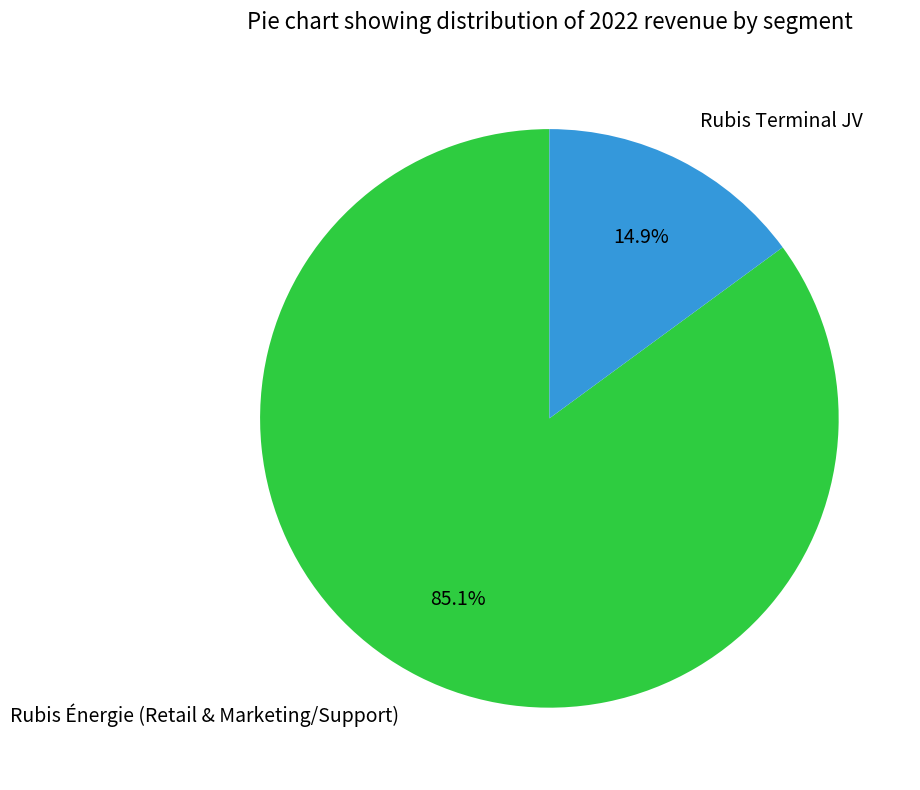

Is there a majority slice in this chart?

Yes